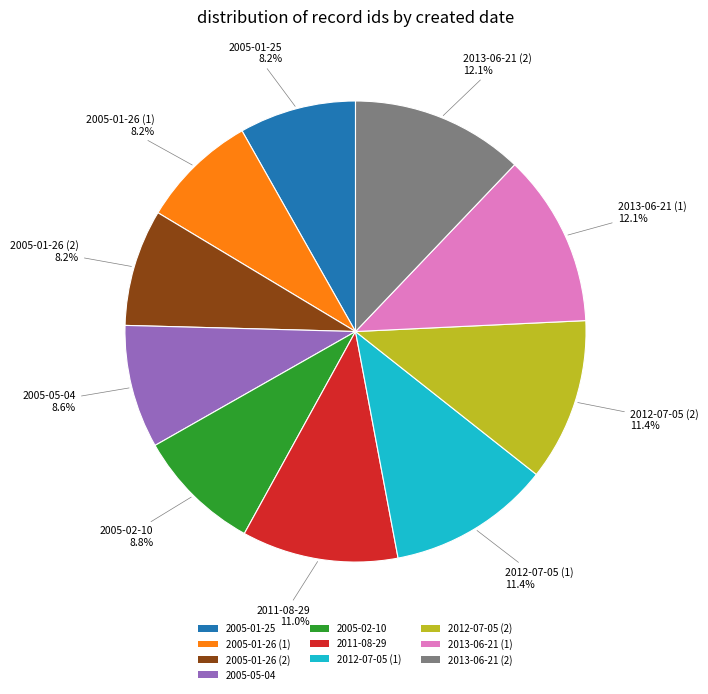

Count the number of slices in the pie.

10